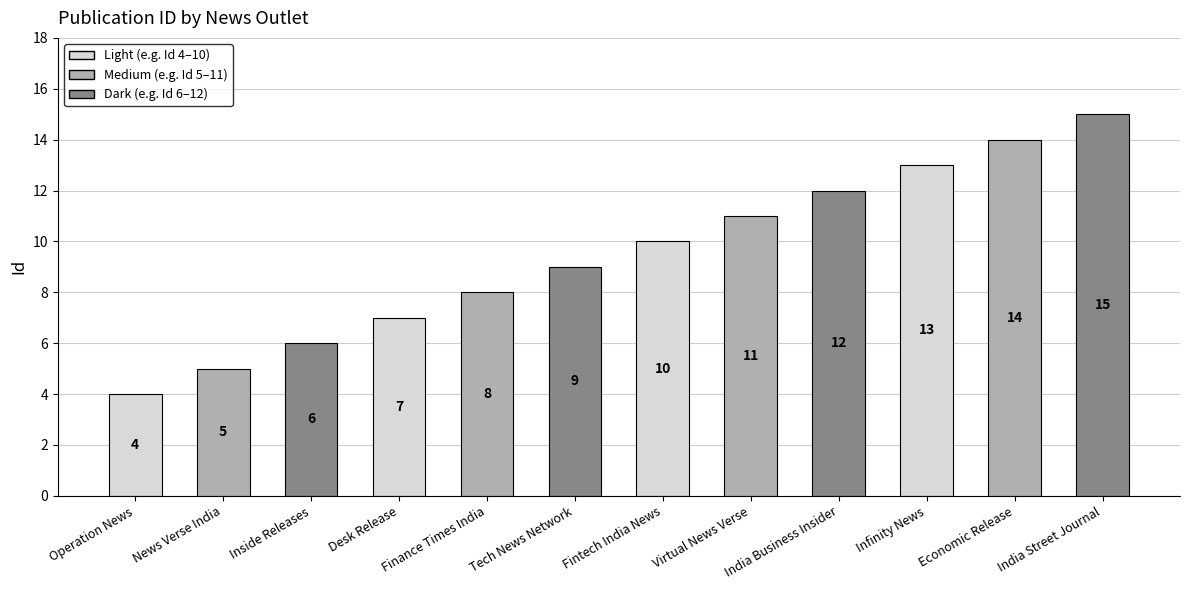

What is the change in value from Infinity News to India Street Journal?

+2